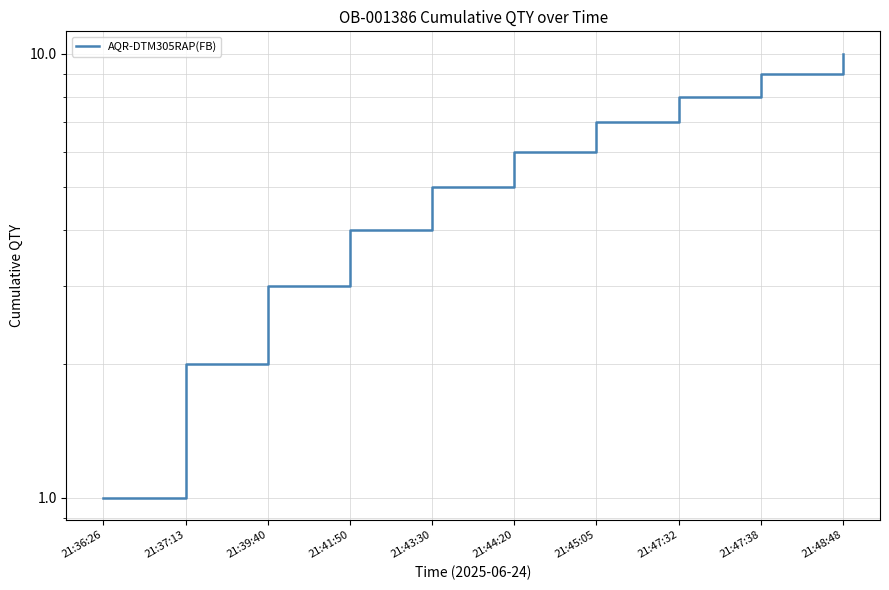

How many values are between 3 and 8?

6